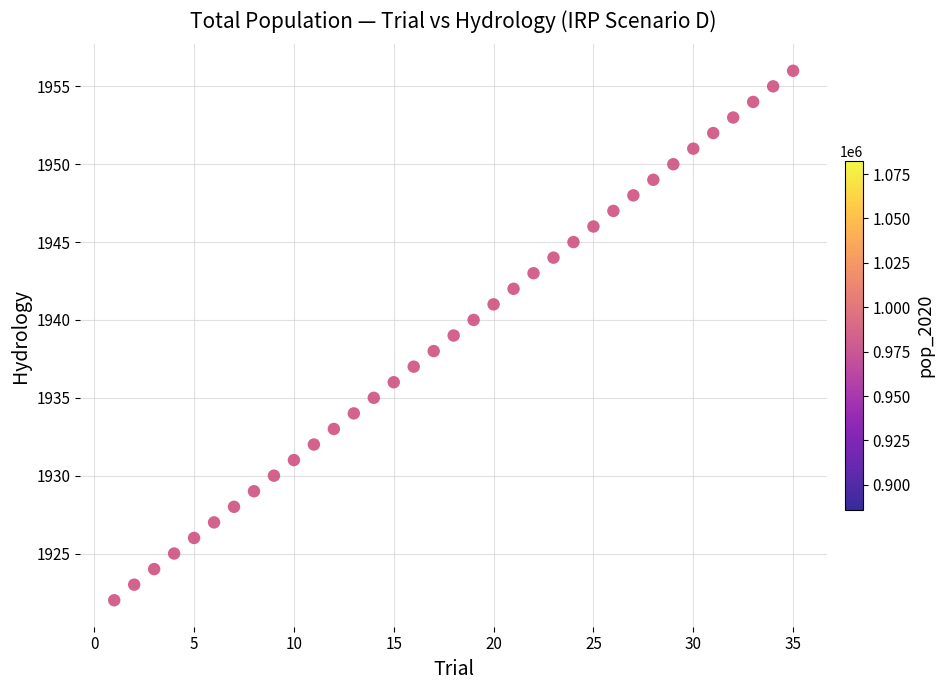

What is the range of X values (max minus min)?

34